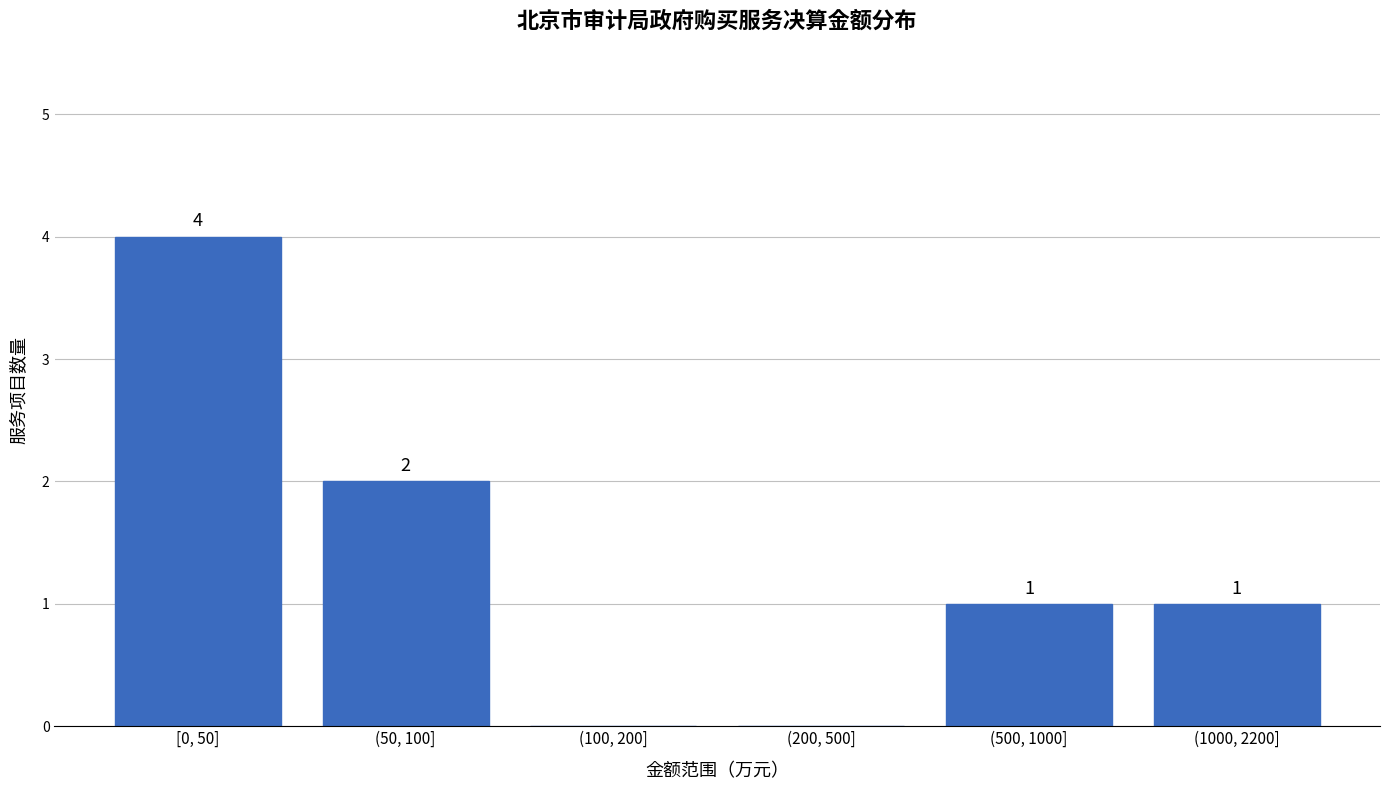

Reading right to left, list all the values displayed in this chart.

(1000, 2200]=1	(500, 1000]=1	(200, 500]=0	(100, 200]=0	(50, 100]=2	[0, 50]=4